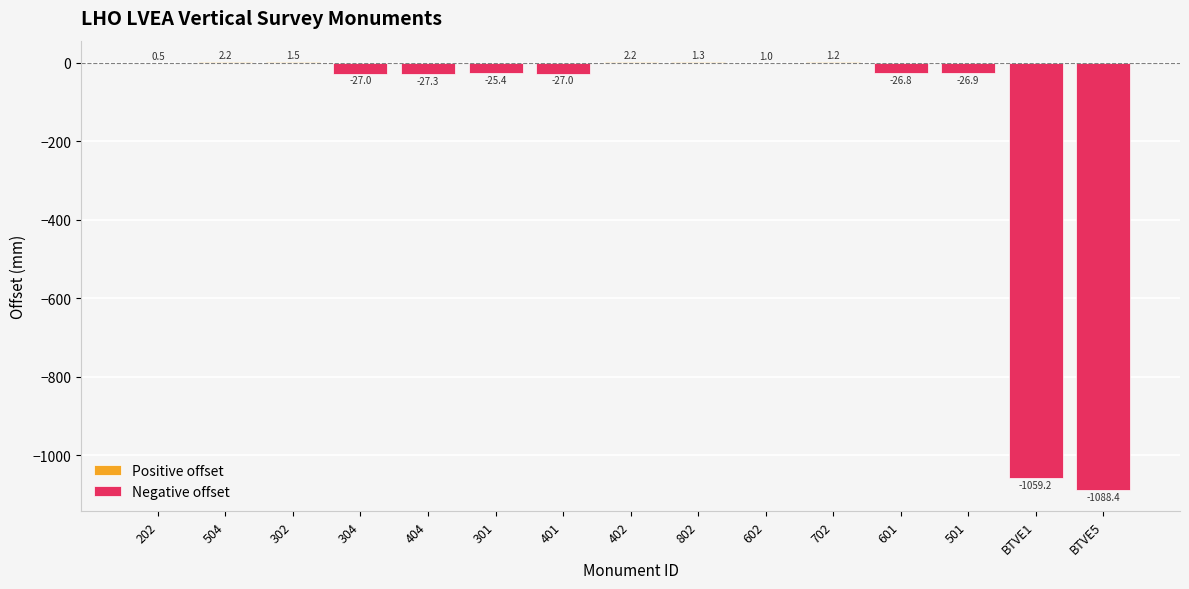

The value of Negative offset at 504 is 594.4. True or false?

False